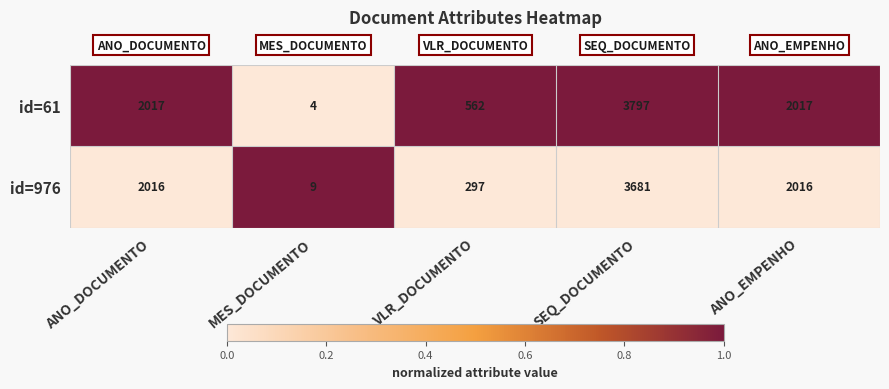

Reading left to right, what are all the values shown in this chart?

id=61: ANO_DOCUMENTO=2017	MES_DOCUMENTO=4	VLR_DOCUMENTO=562	SEQ_DOCUMENTO=3797	ANO_EMPENHO=2017
id=976: ANO_DOCUMENTO=2016	MES_DOCUMENTO=9	VLR_DOCUMENTO=297	SEQ_DOCUMENTO=3681	ANO_EMPENHO=2016